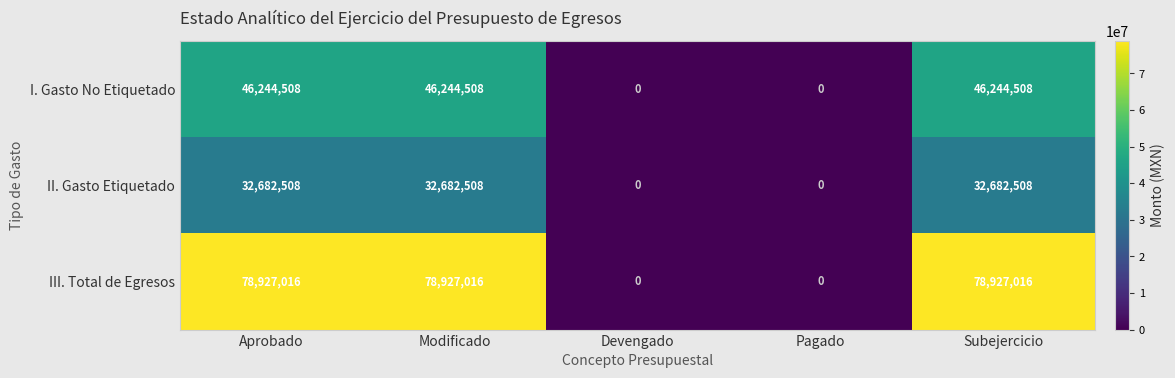

Reading left to right, extract all data points from this chart.

I. Gasto No Etiquetado: Aprobado=46244508	Modificado=46244508	Devengado=0	Pagado=0	Subejercicio=46244508
II. Gasto Etiquetado: Aprobado=32682508	Modificado=32682508	Devengado=0	Pagado=0	Subejercicio=32682508
III. Total de Egresos: Aprobado=78927016	Modificado=78927016	Devengado=0	Pagado=0	Subejercicio=78927016